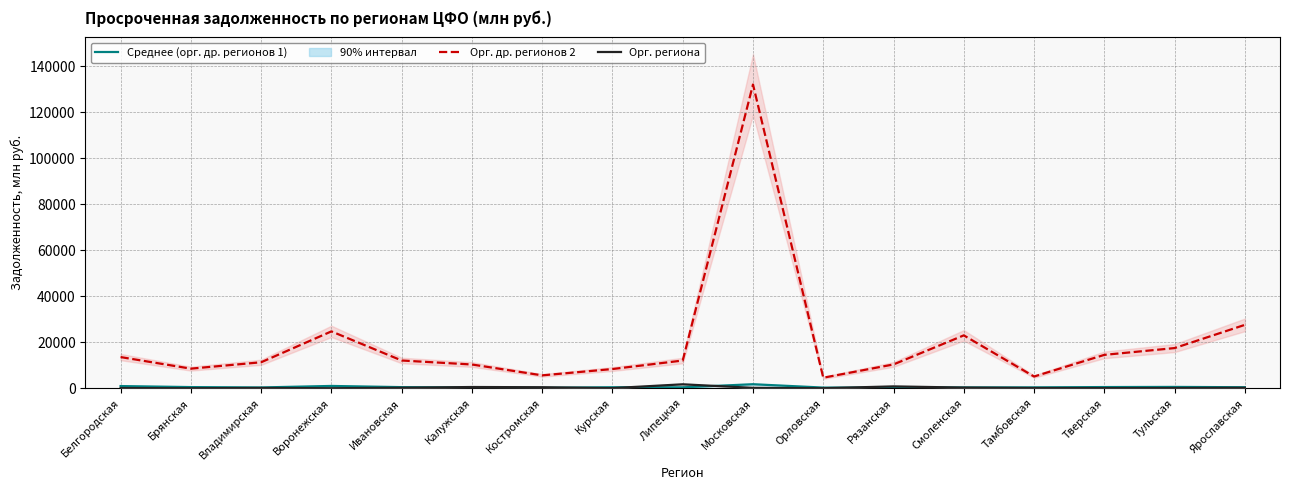

How many interior local peaks does the Кредитными орг. других регионов (2) series have?

3